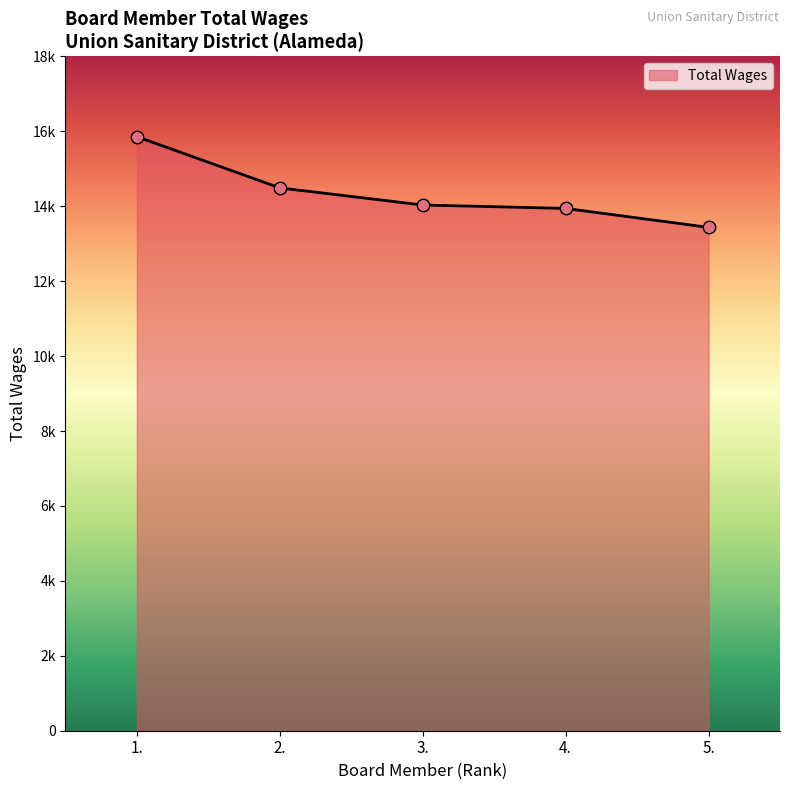

Which has a higher value, 2. or 5.?

2.